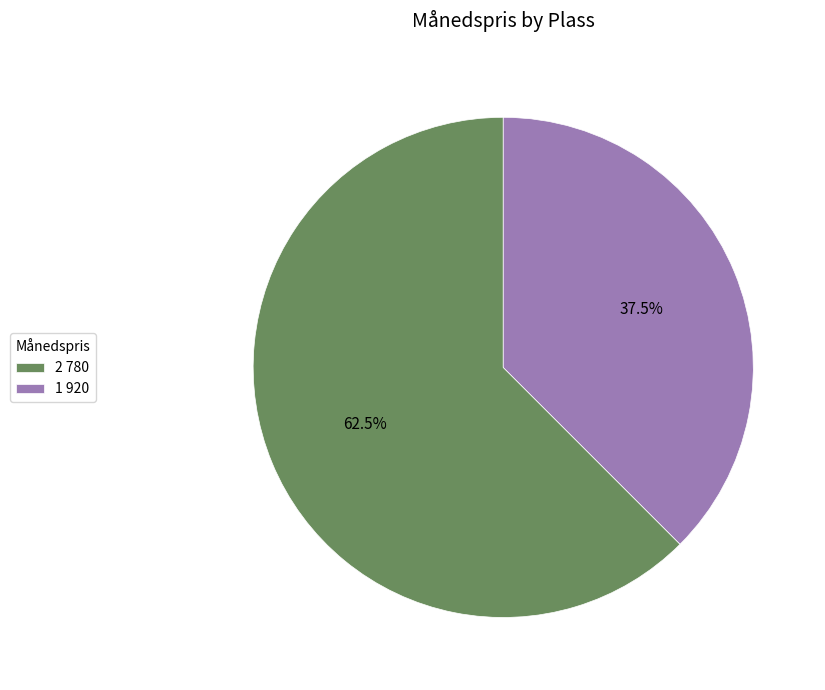

What portion of the pie excludes 1 920?

62.5%